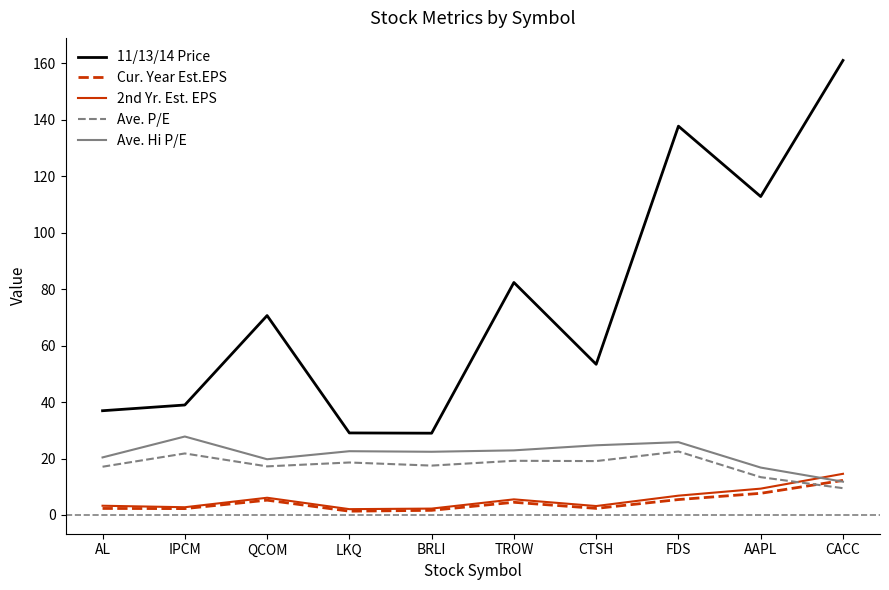

What position from the right is QCOM?

8